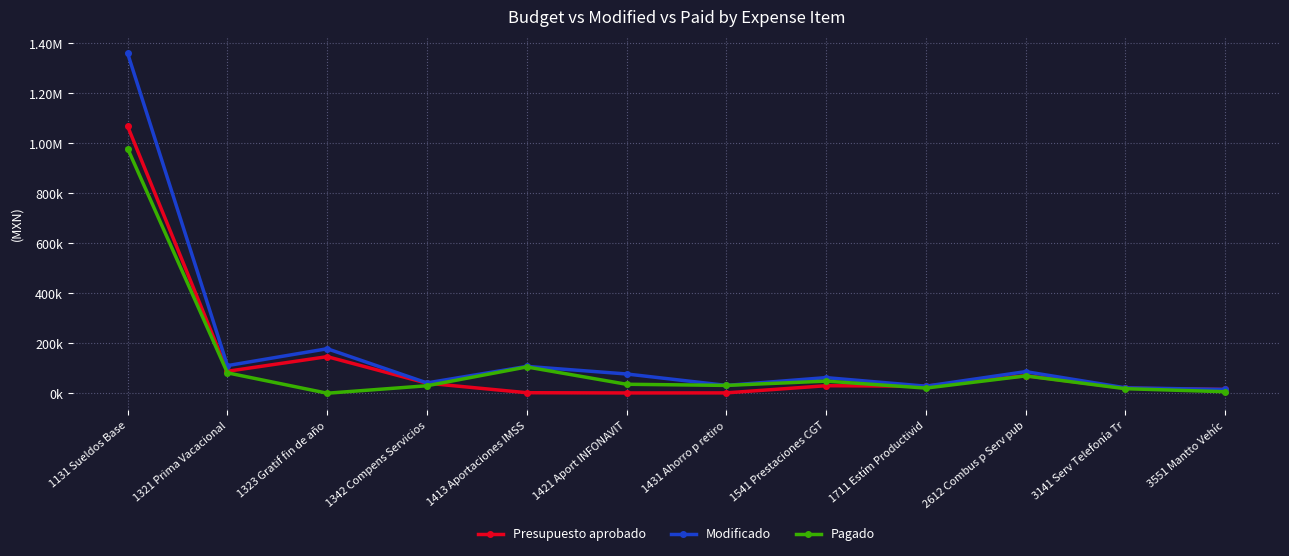

Rank the series by their maximum value, from highest to lowest.

Modificado, Presupuesto aprobado, Pagado